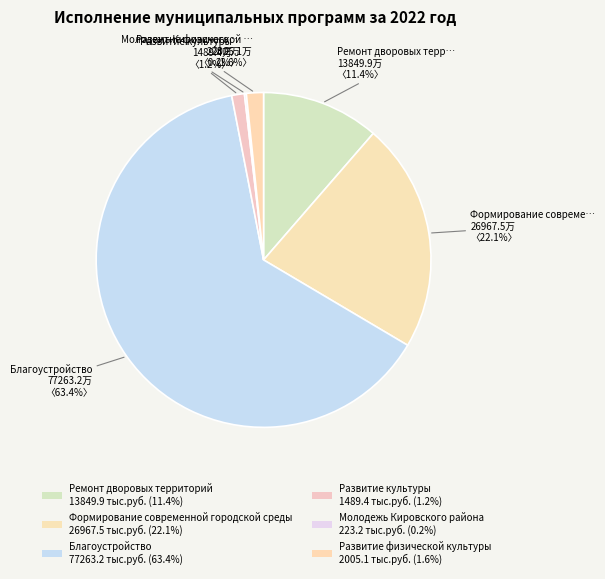

What portion of the pie excludes Формирование современной городской среды?

77.9%